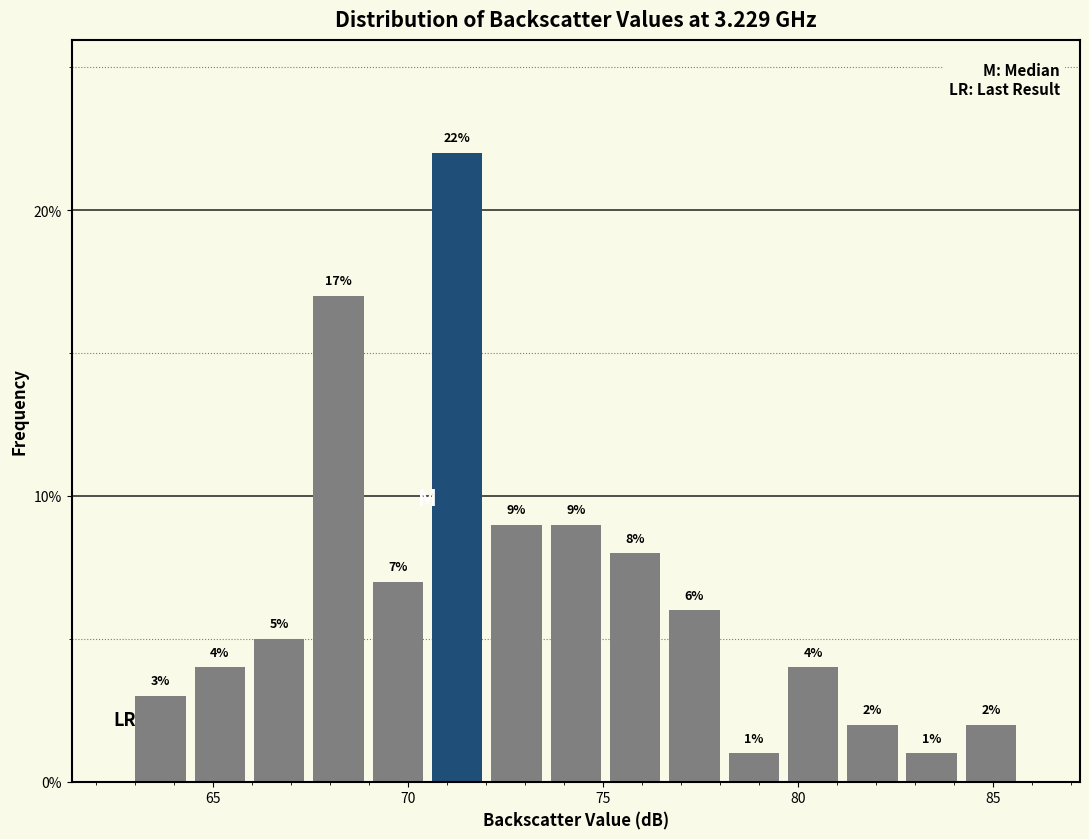

Around what value on the x-axis is the tallest bar? Give the approximate position of its centre, as read against the axis.

71.5